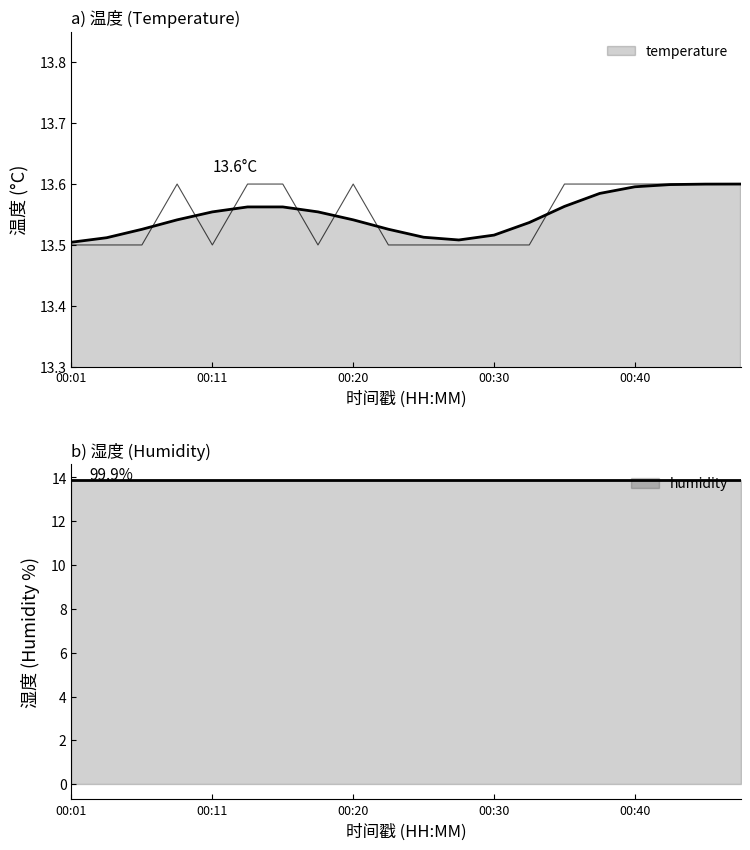

Which label corresponds to the largest value in the chart?

00:08